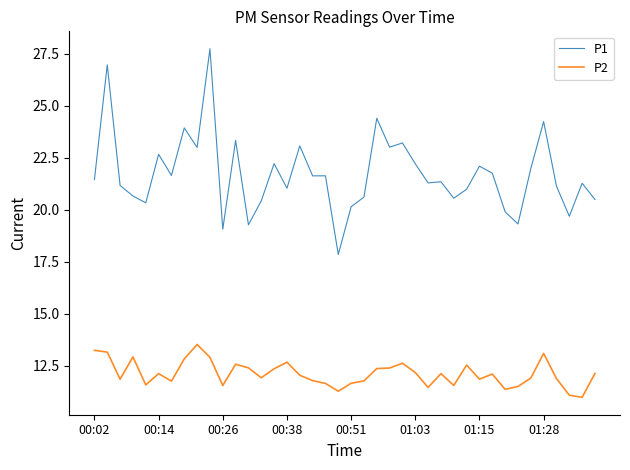

List the series in order of their peak value, highest first.

P1, P2